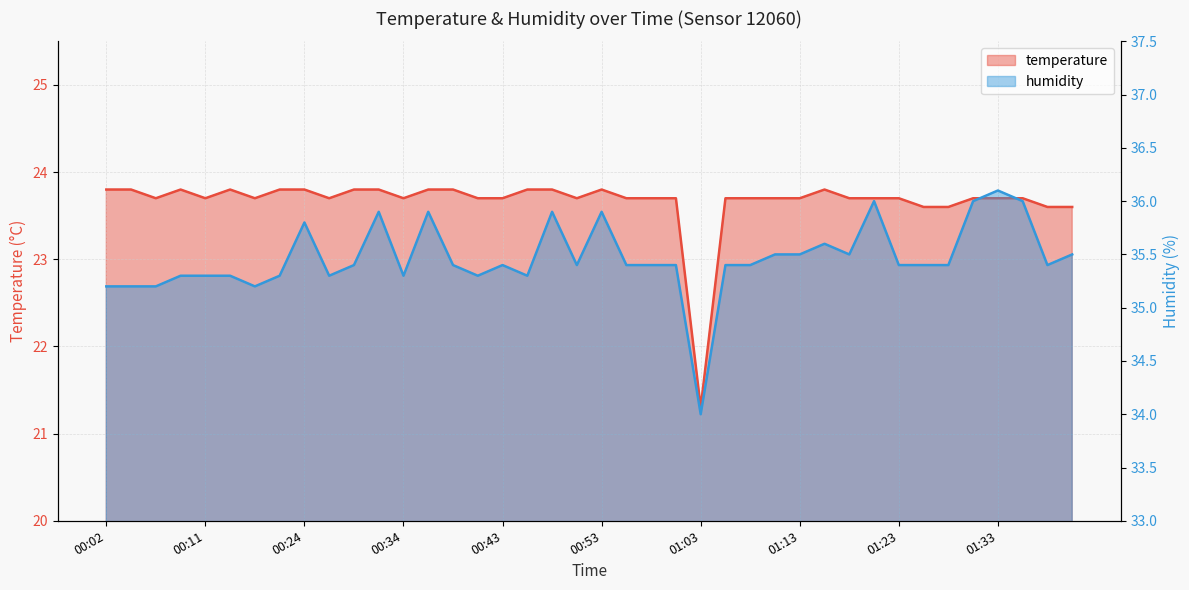

What is the value of the temperature point at the 27th from the left?

23.7